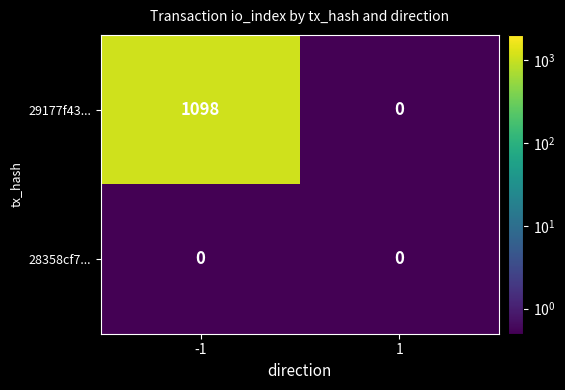

Which series has the largest range (max minus min)?

29177f43...